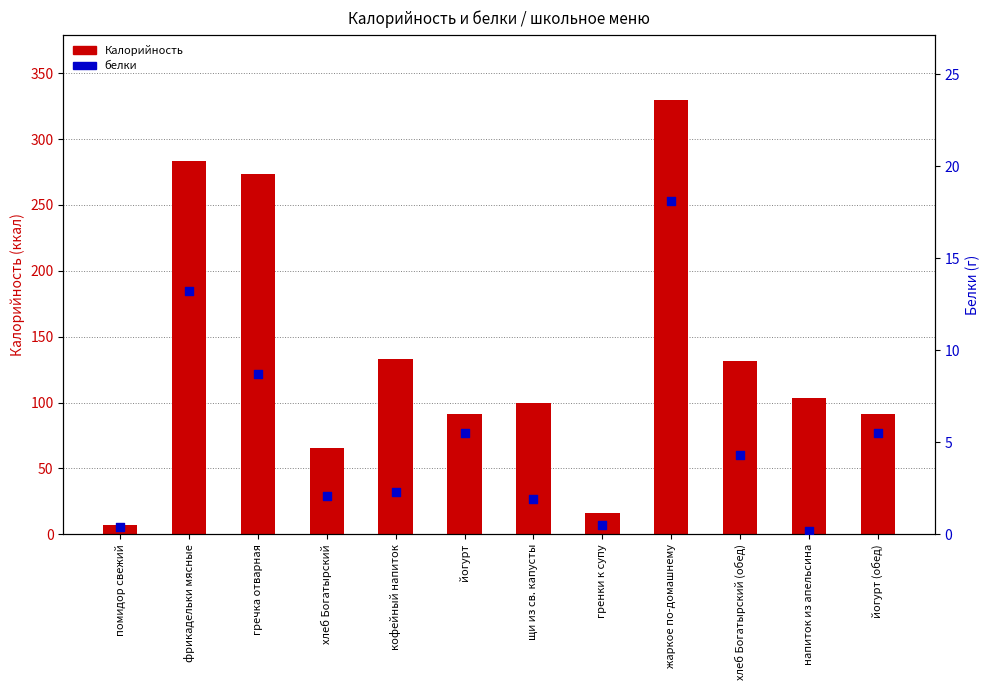

Is the value of белки at йогурт greater than the value of Калорийность at йогурт (обед)?

No